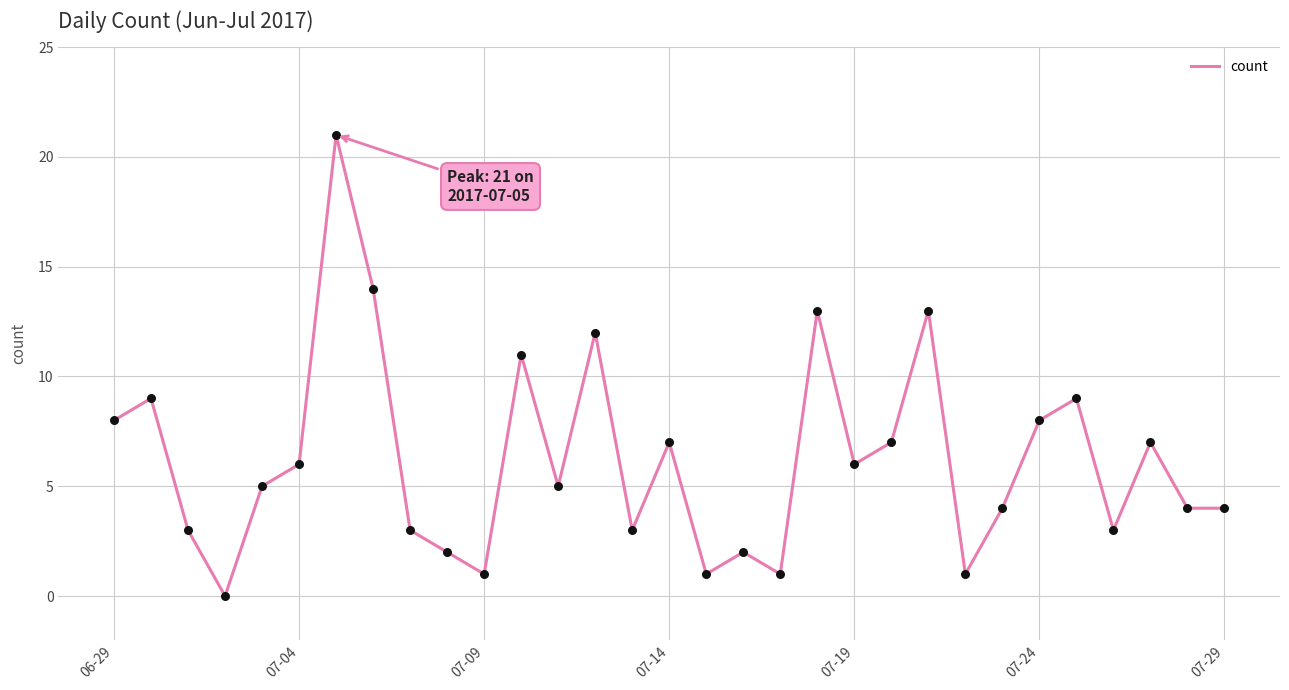

What is the greatest value displayed?

21